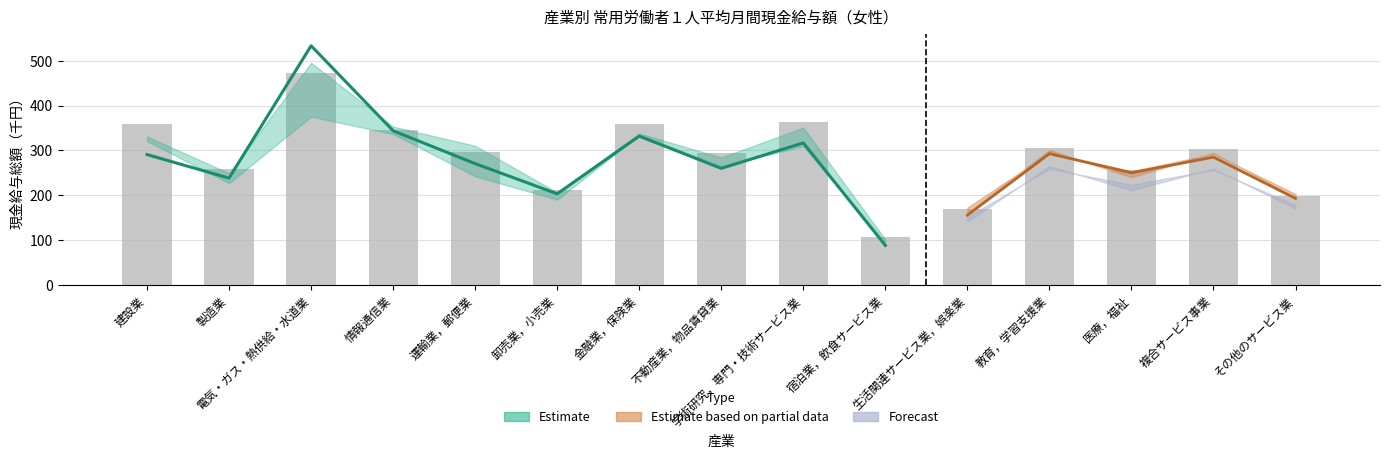

Read the value at 教育，学習支援業.

304.7